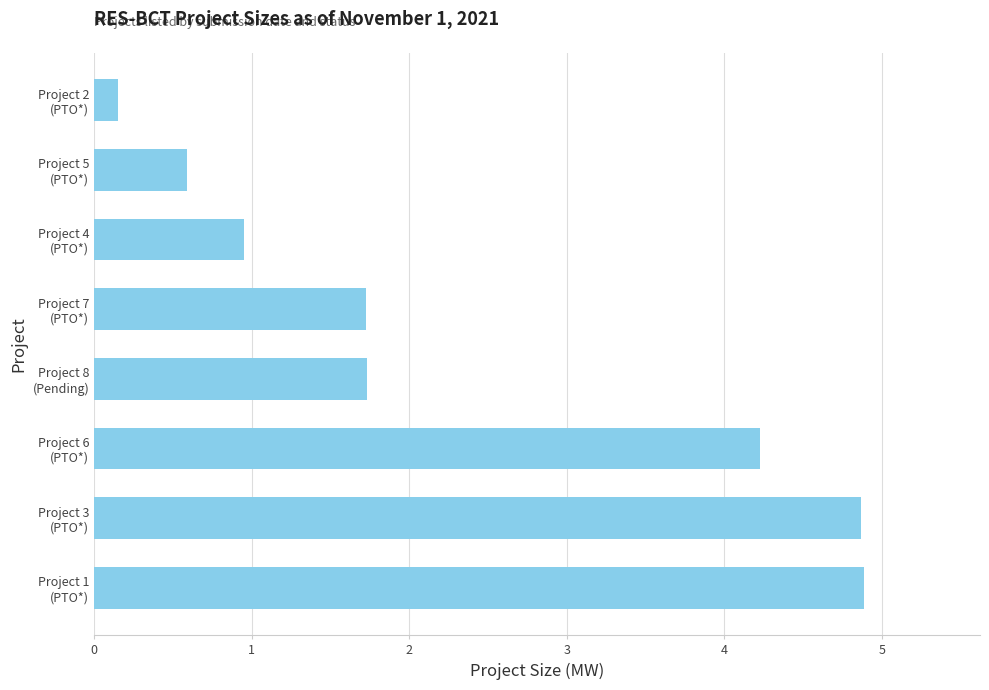

What is the greatest value displayed?

4.9